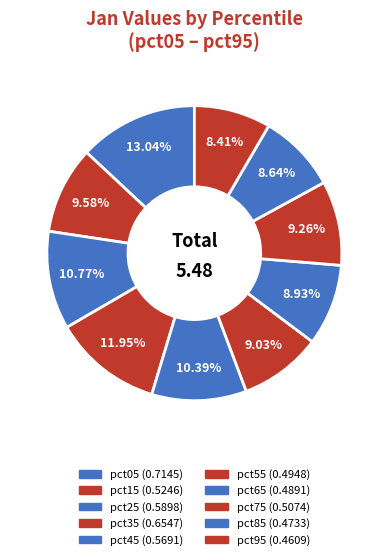

Is it true that pct65 is 15% of the pie?

False